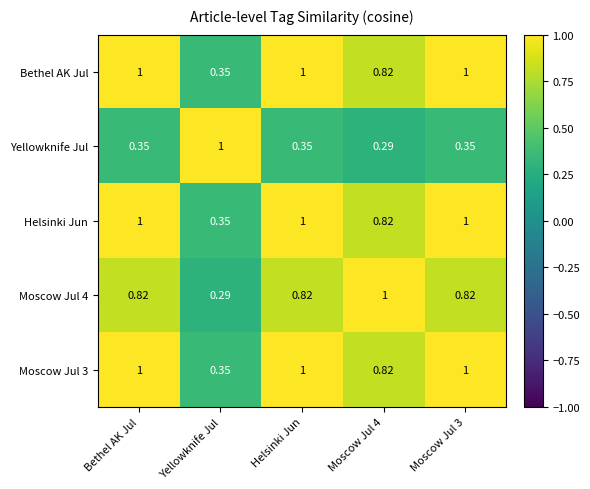

At which label is Helsinki Jun closest to 0?

Yellowknife Jul